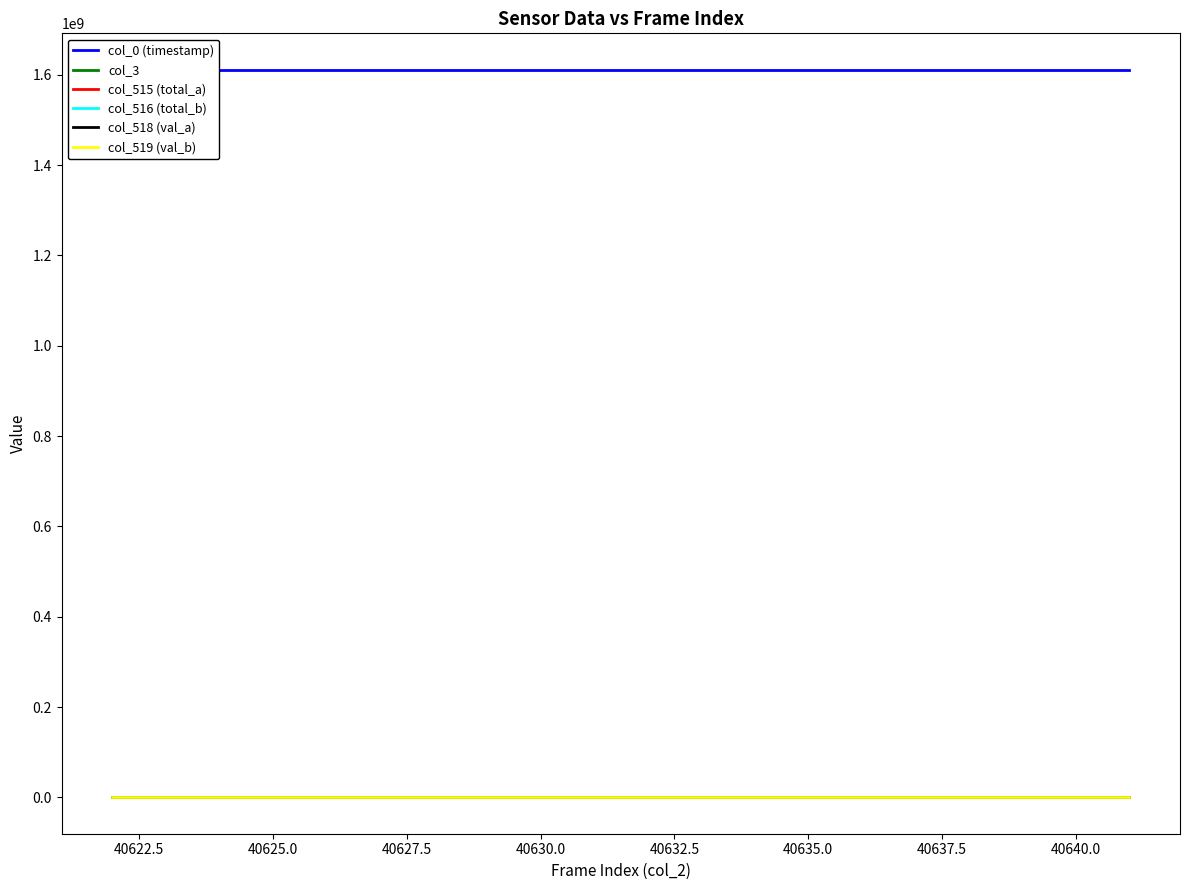

True or false: col_519 (val_b) has a value of 60705.5 at 40622.5.

False